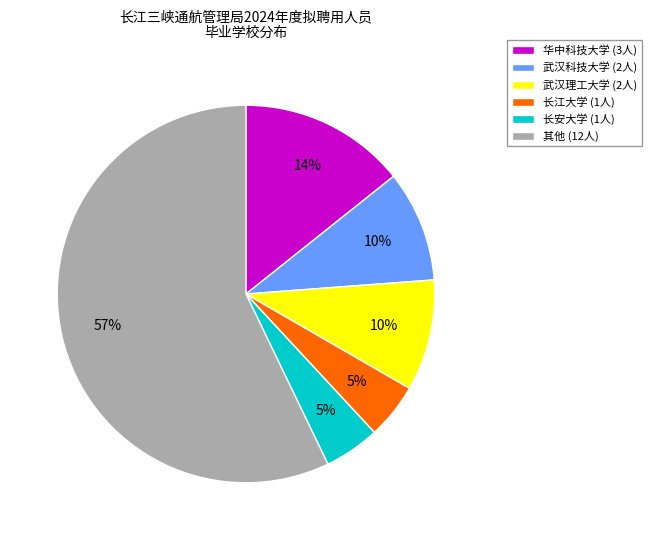

What percentage is the 长安大学 (1人) slice, to the nearest percent?

5%